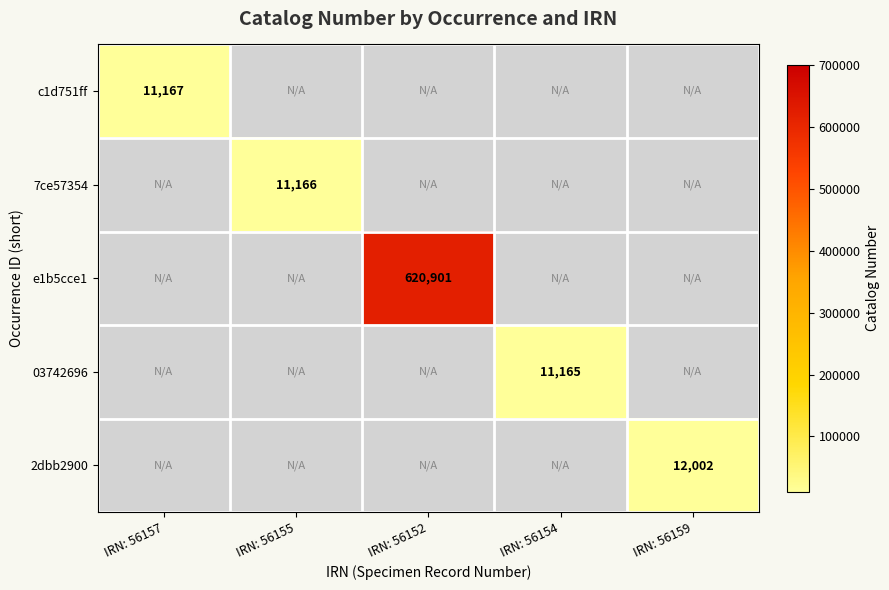

The value of 2dbb2900 at IRN: 56159 is 12002. True or false?

True